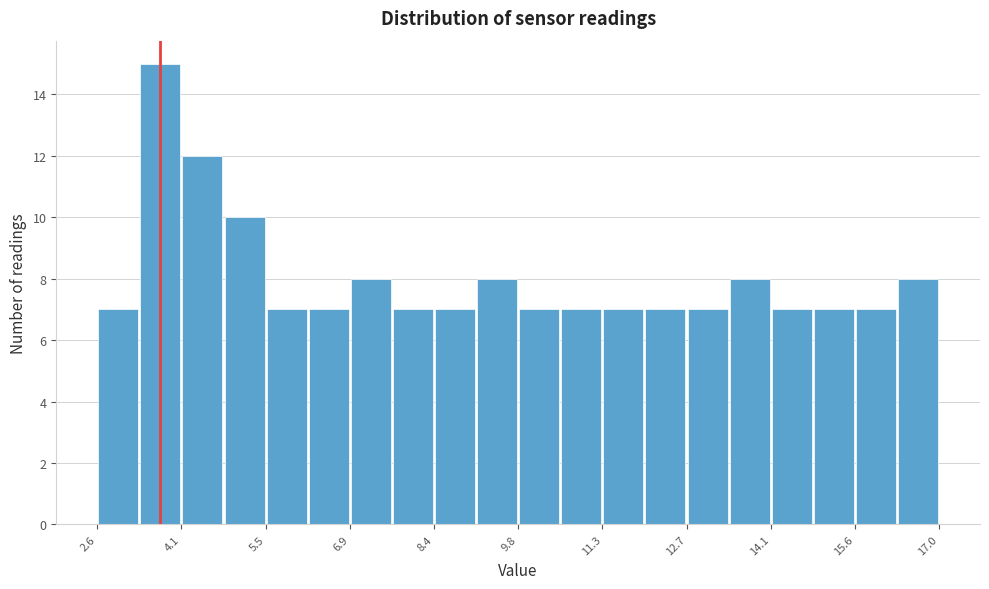

Read against the x-axis, roughly where is the centre of the tallest bar?

3.6